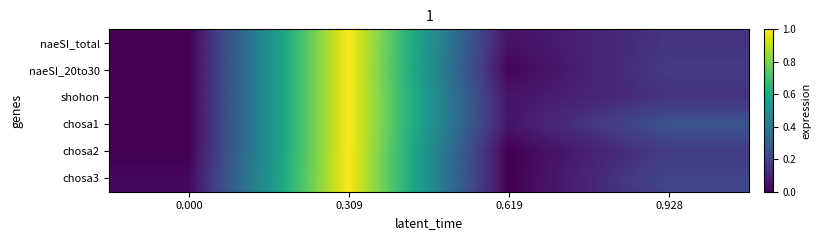

Which series has the widest spread of values?

naeSI_total